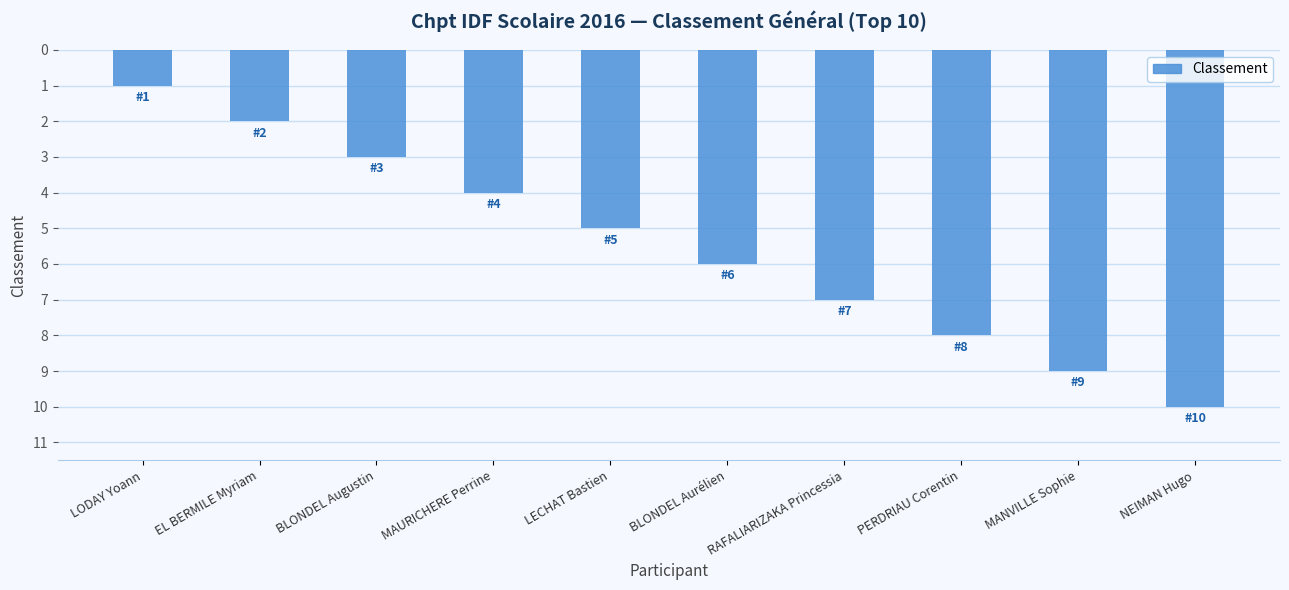

What is the value of the 3rd bar from the left?

3